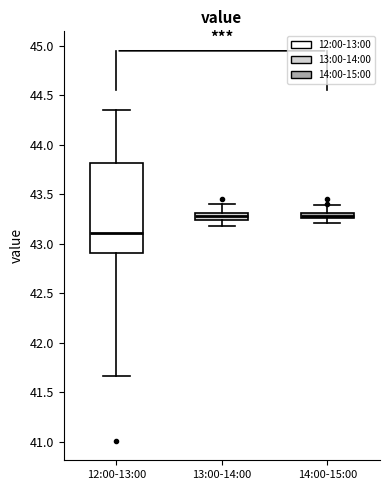

Which box's median line is the lowest?

12:00-13:00